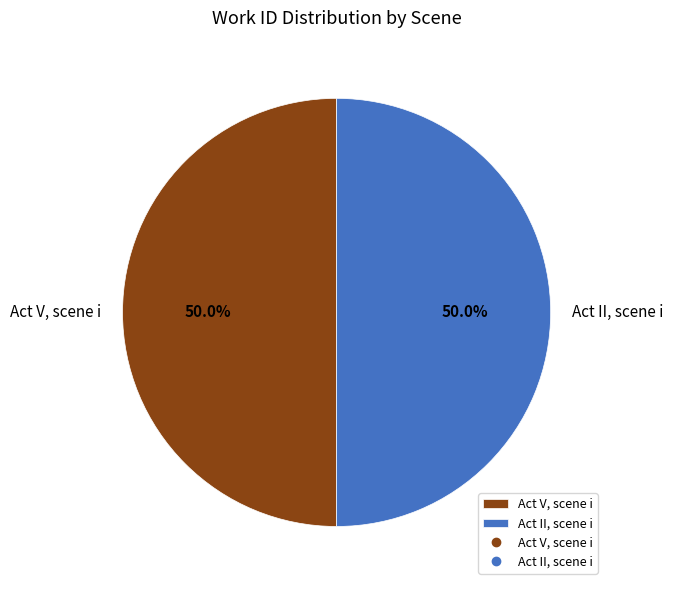

What percentage do Act II, scene i and Act V, scene i together represent?

100.0%